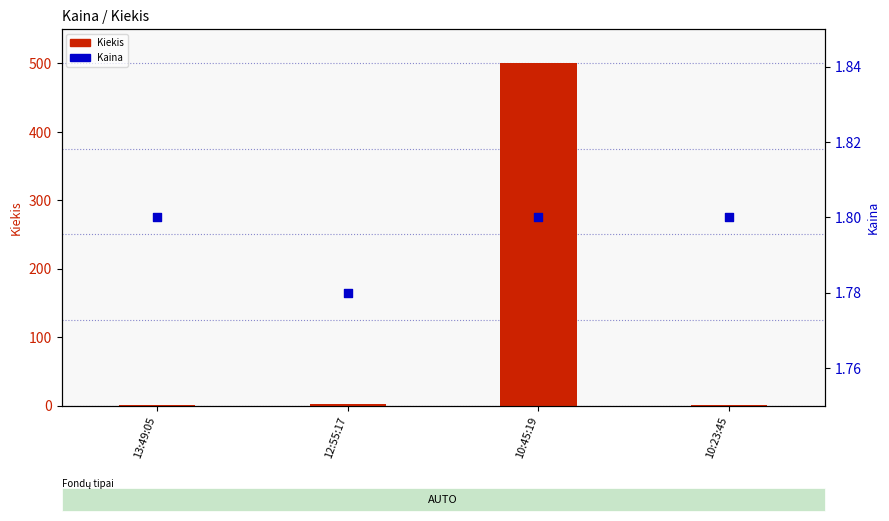

What is the total value across all series at 12:55:17?

3.8